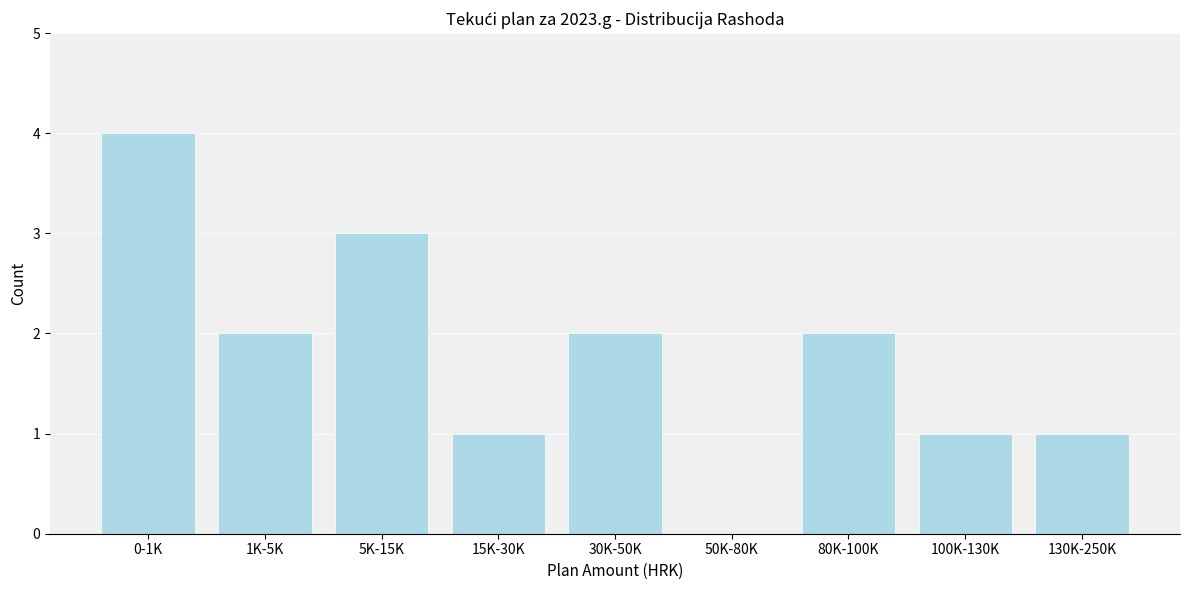

Reading right to left, list all the values displayed in this chart.

130K-250K=1	100K-130K=1	80K-100K=2	50K-80K=0	30K-50K=2	15K-30K=1	5K-15K=3	1K-5K=2	0-1K=4